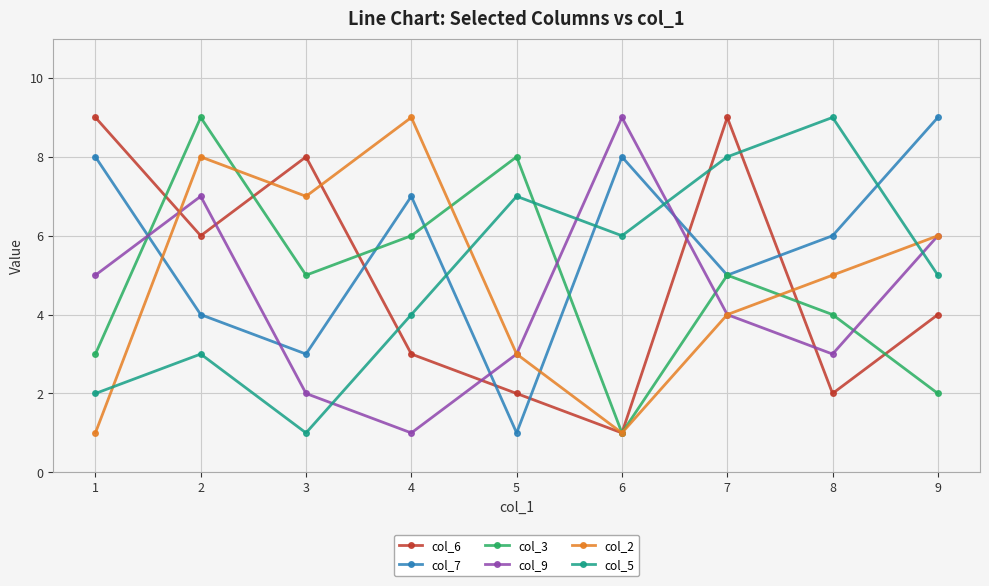

How many data points in col_5 are less than 5?

4